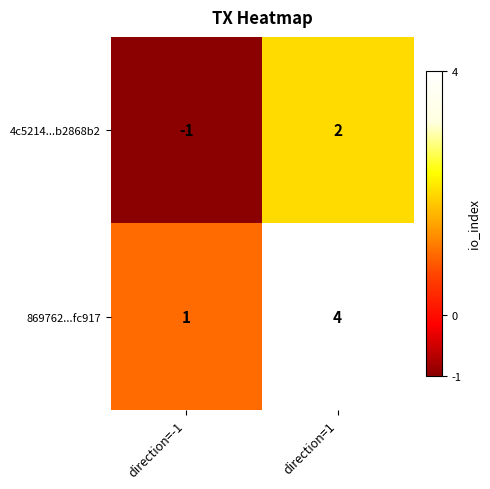

Which series has the largest total across all categories?

869762...fc917